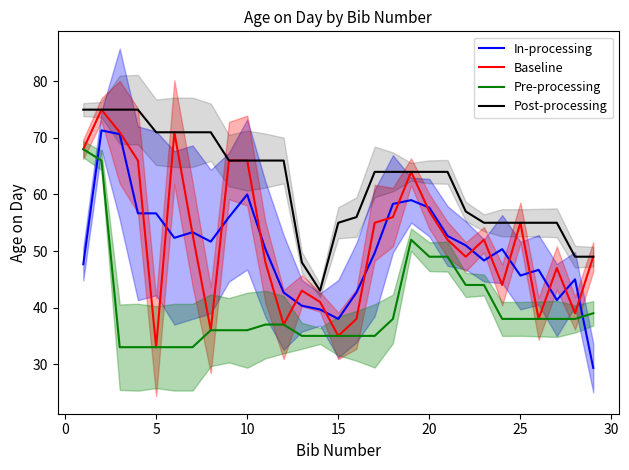

True or false: Post-processing and Pre-processing intersect in this chart.

False